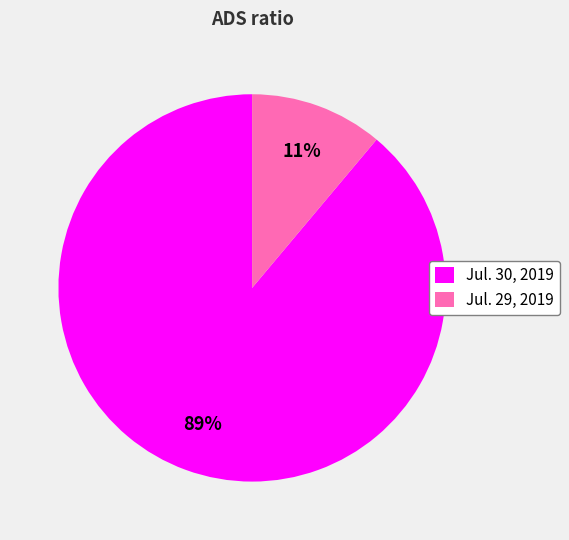

To the nearest percent, what percentage of the pie is Jul. 29, 2019?

11%